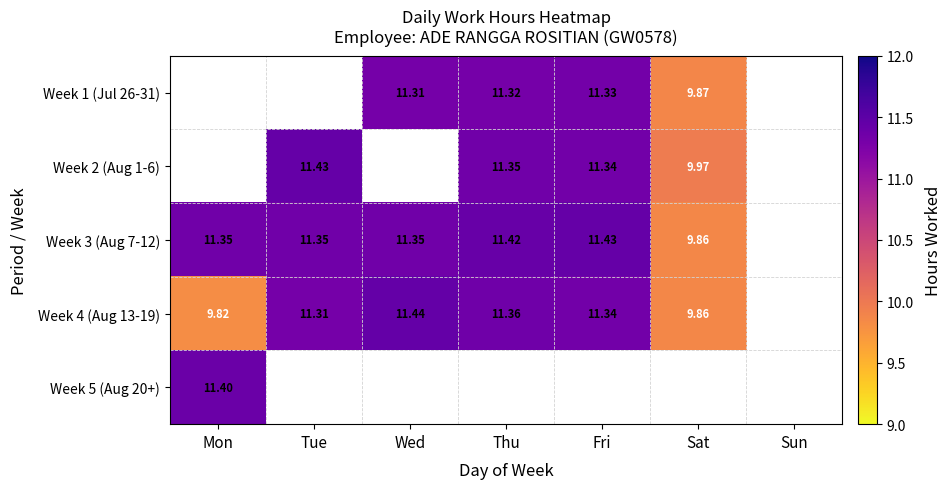

Is the value of Week 2 (Aug 1-6) at Tue greater than the value of Week 1 (Jul 26-31) at Thu?

Yes